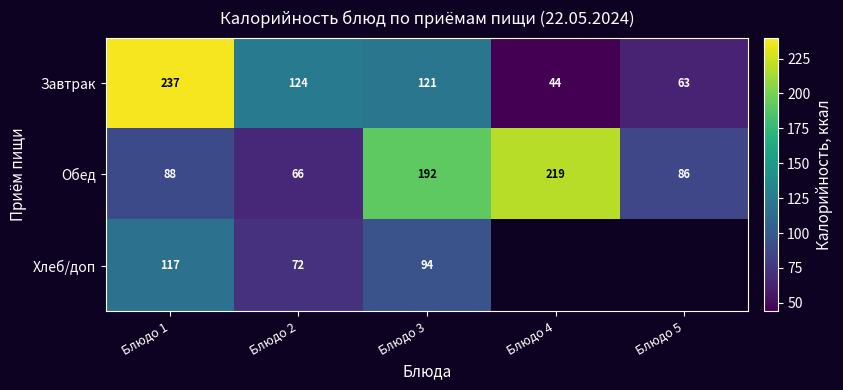

The Завтрак series shows 178.7 at Блюдо 3. True or false?

False